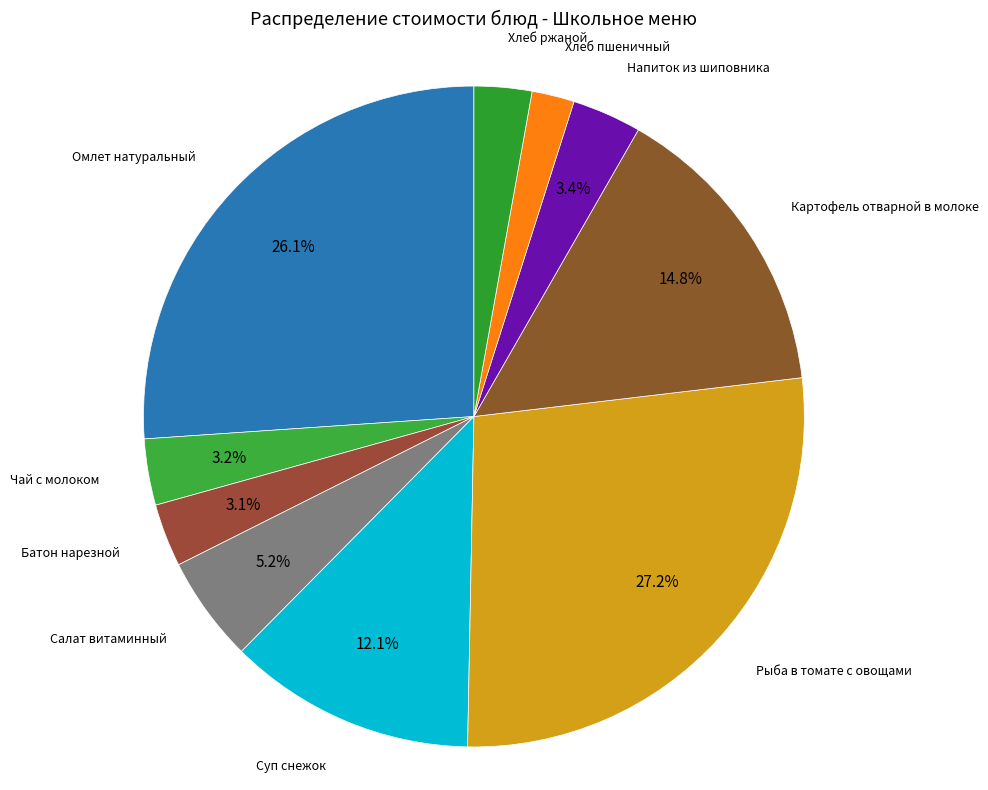

Count the number of slices in the pie.

10